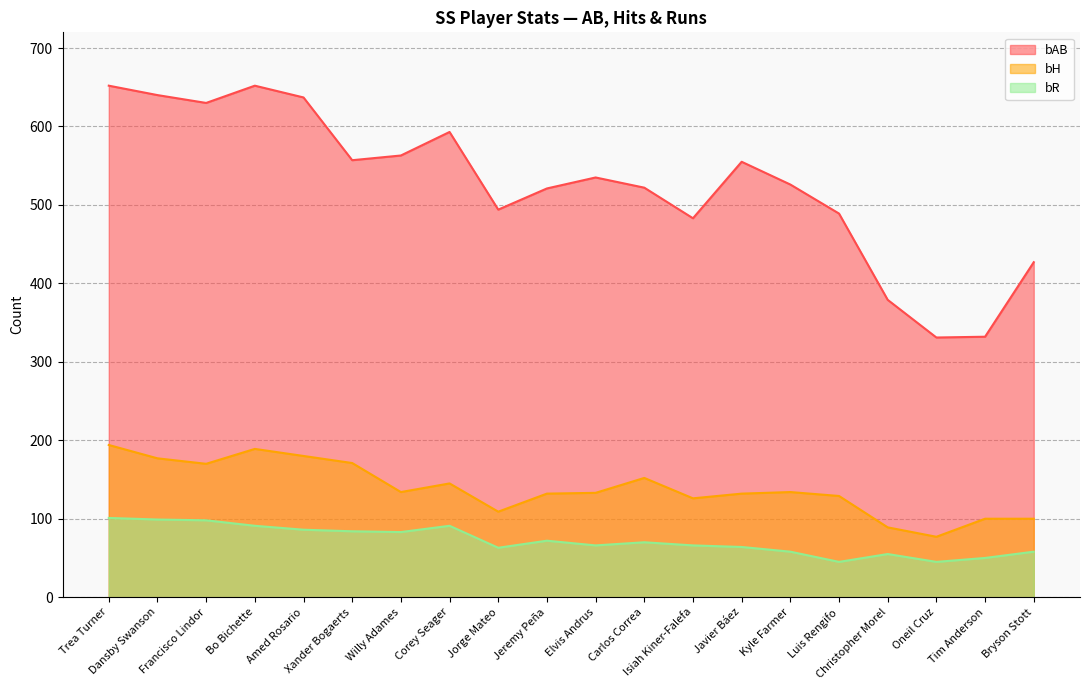

The value of bH at Elvis Andrus is 85. True or false?

False